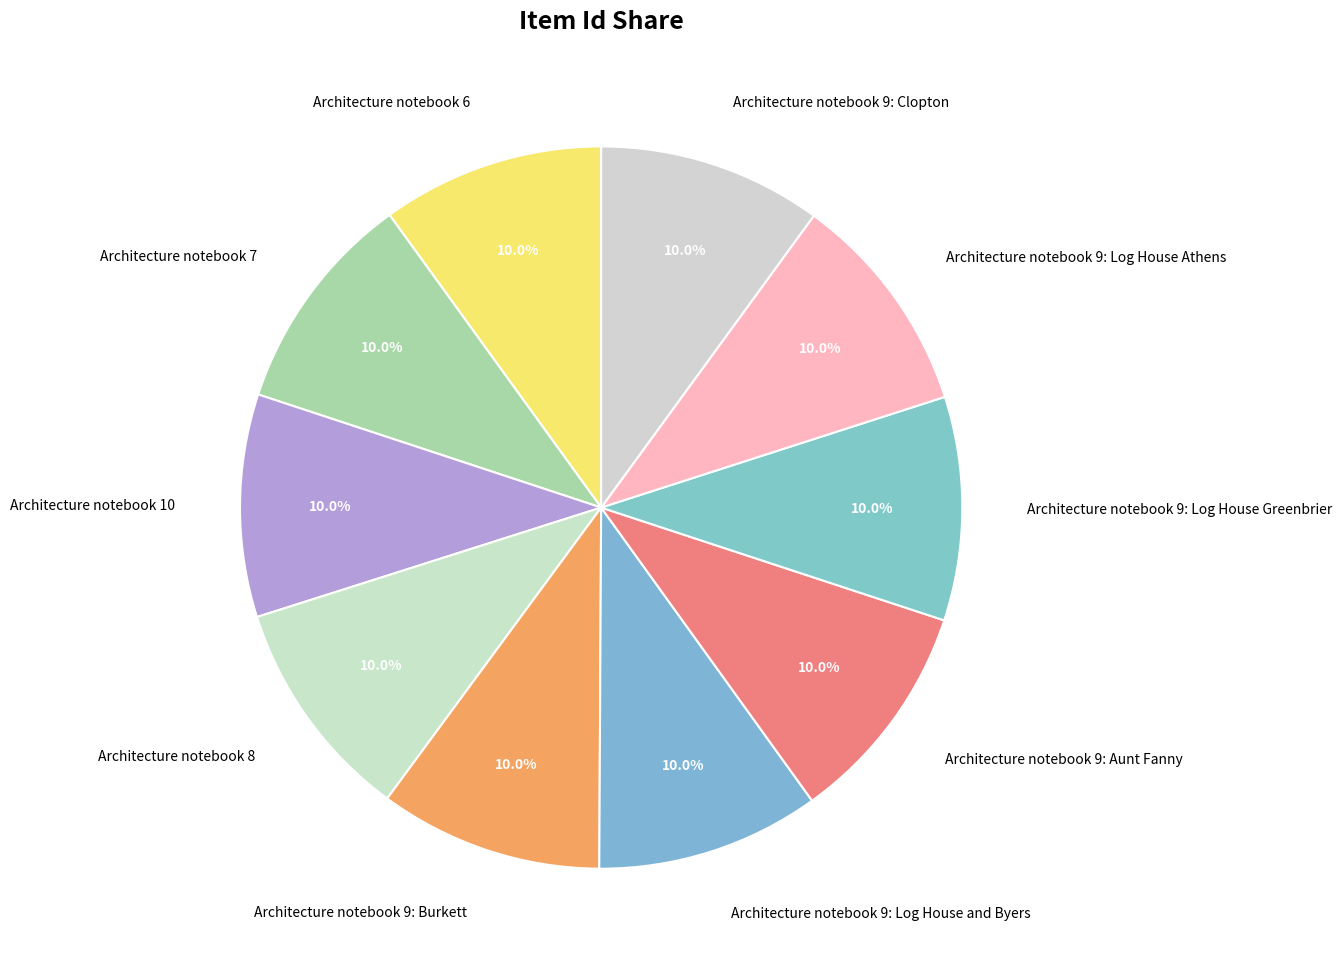

What portion of the pie excludes Architecture notebook 9: Log House Greenbrier?

90.0%